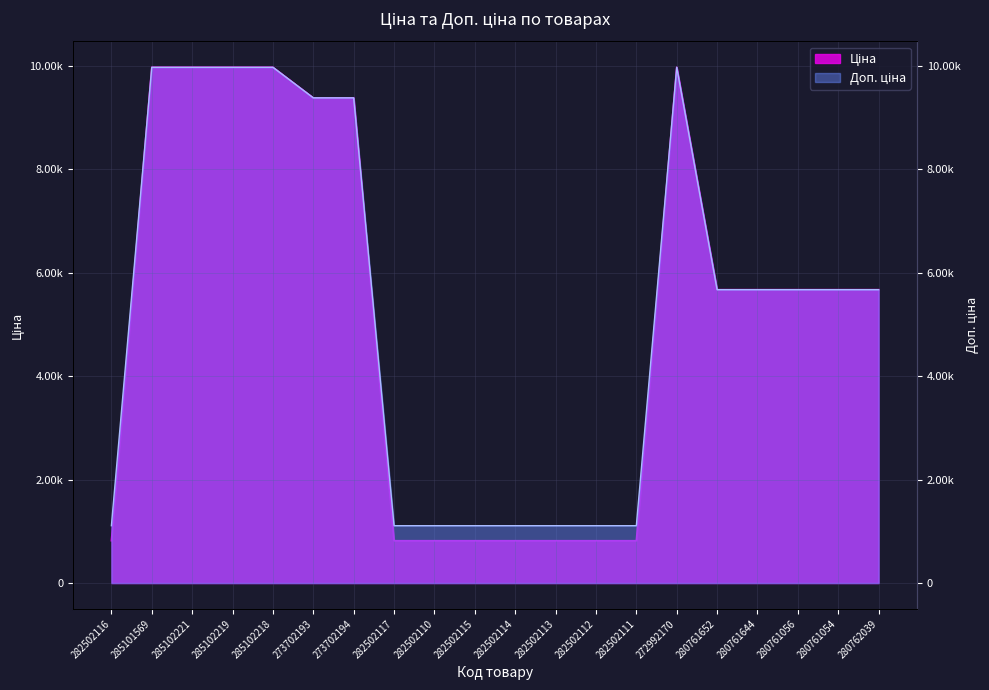

How many distinct data groups are displayed?

2